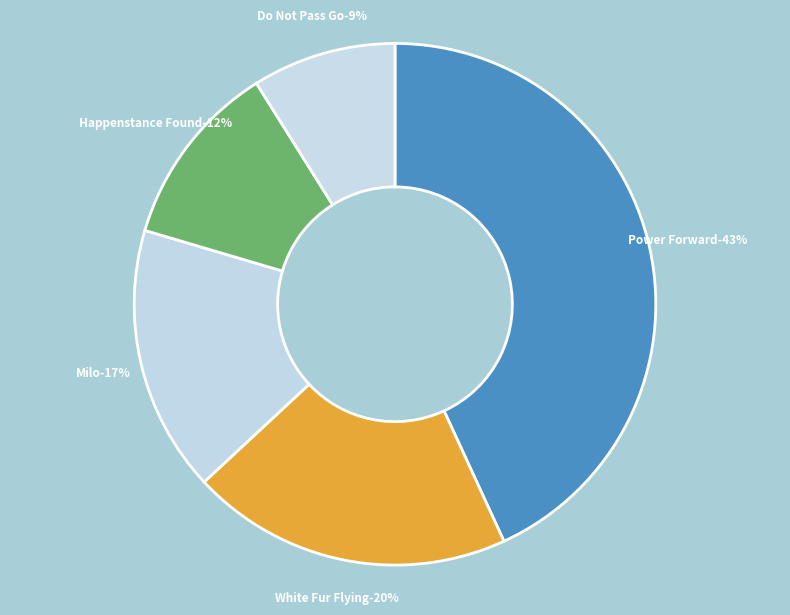

Is there a majority slice in this chart?

No